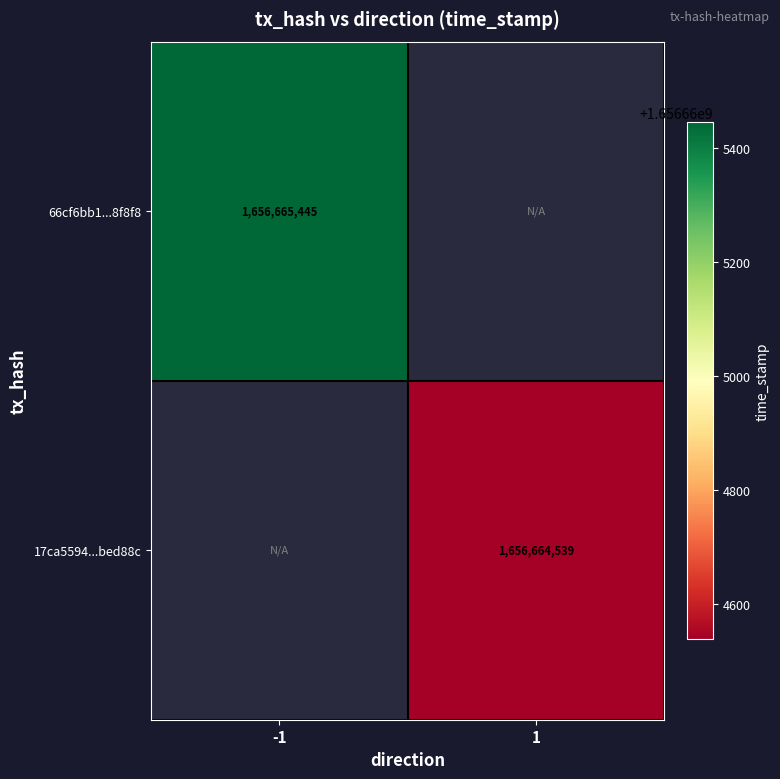

What is the maximum value shown in the chart?

1656665445